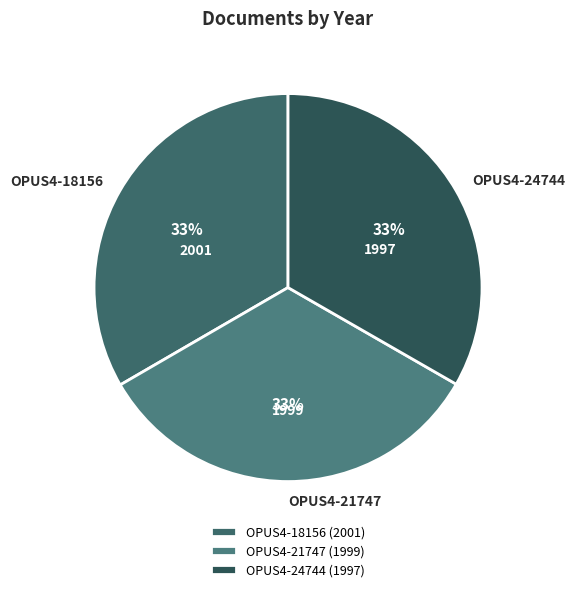

To the nearest percent, what percentage of the pie is OPUS4-21747?

33%